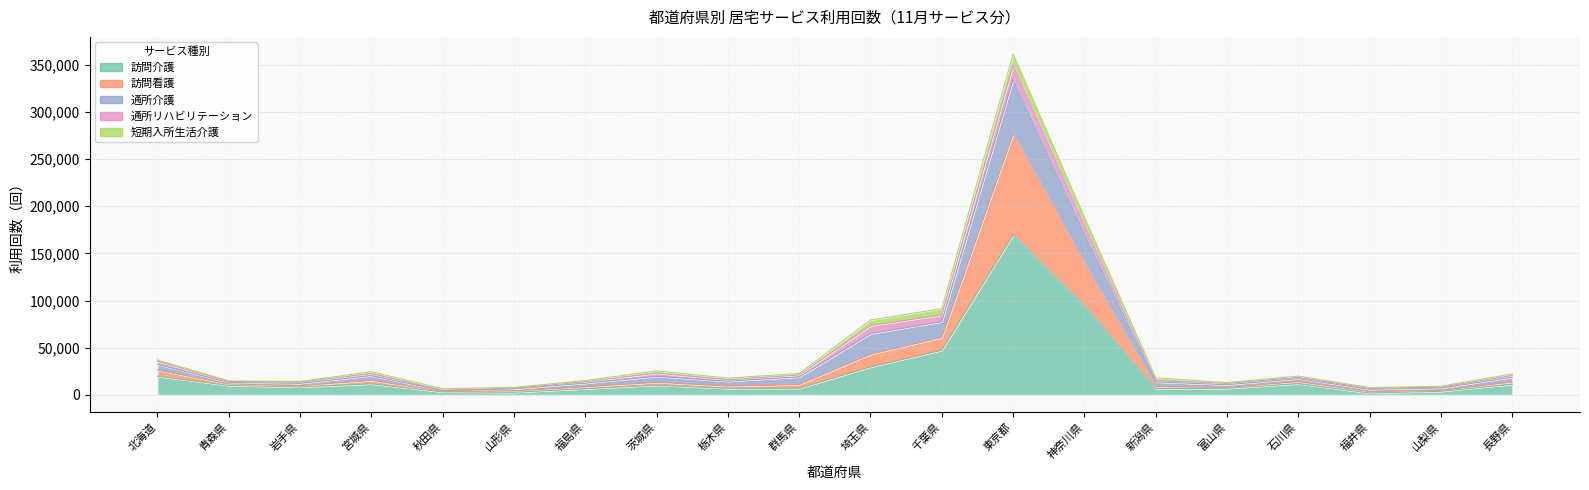

At which label does 訪問看護 reach its peak?

東京都